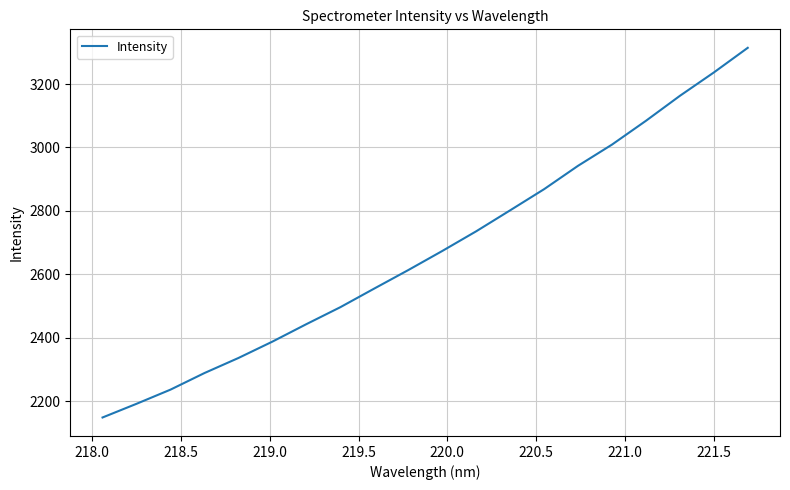

What is the greatest value displayed?

3314.3